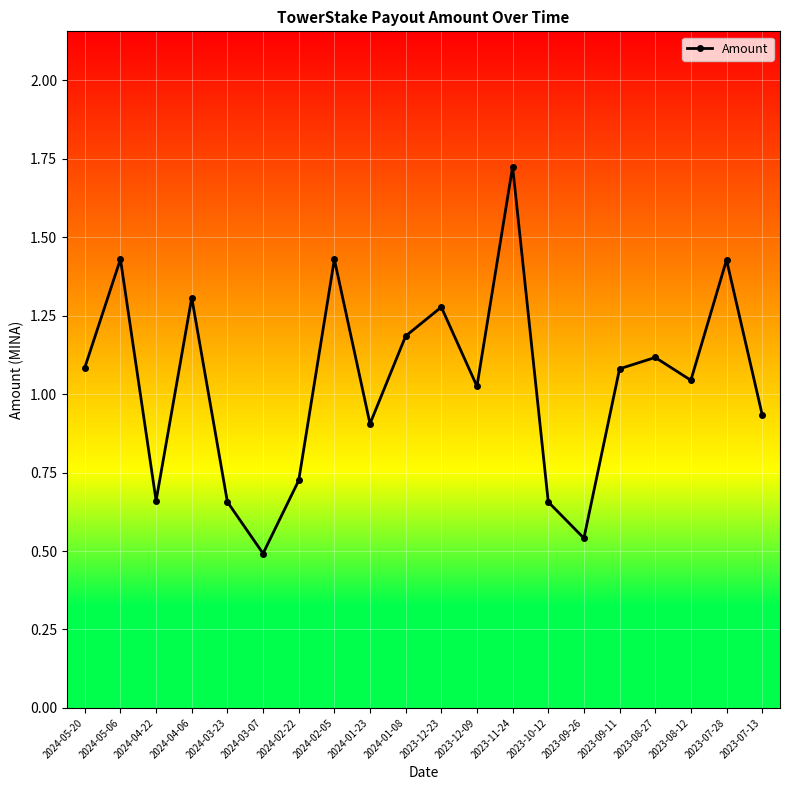

What position from the right is 2024-04-06?

17